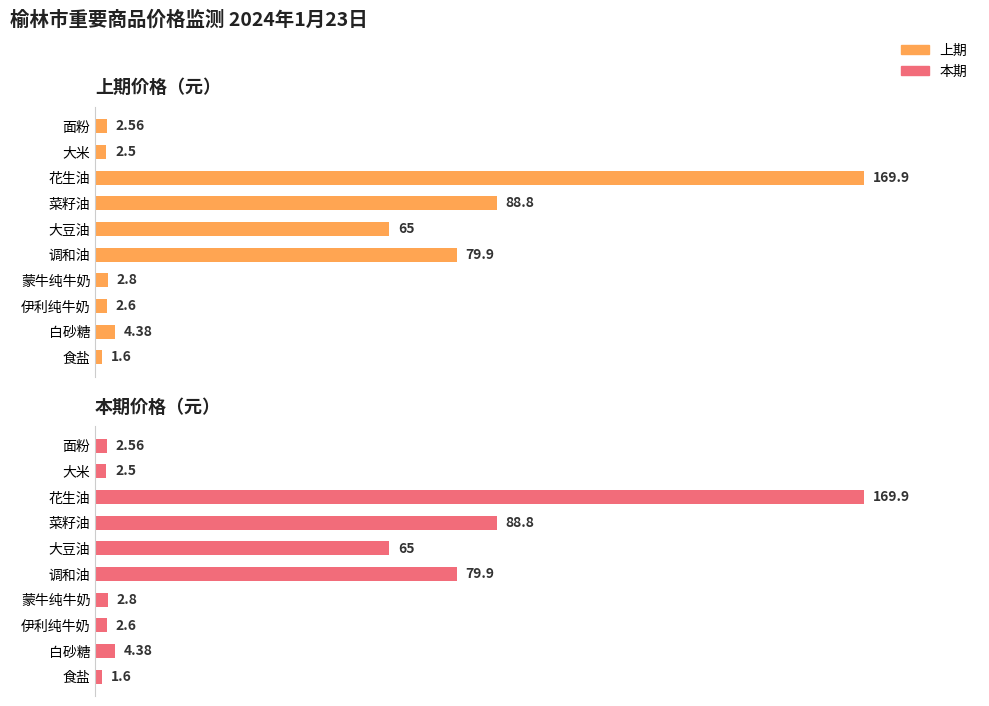

What is the value of the 本期 bar at the 7th from the left?

2.8